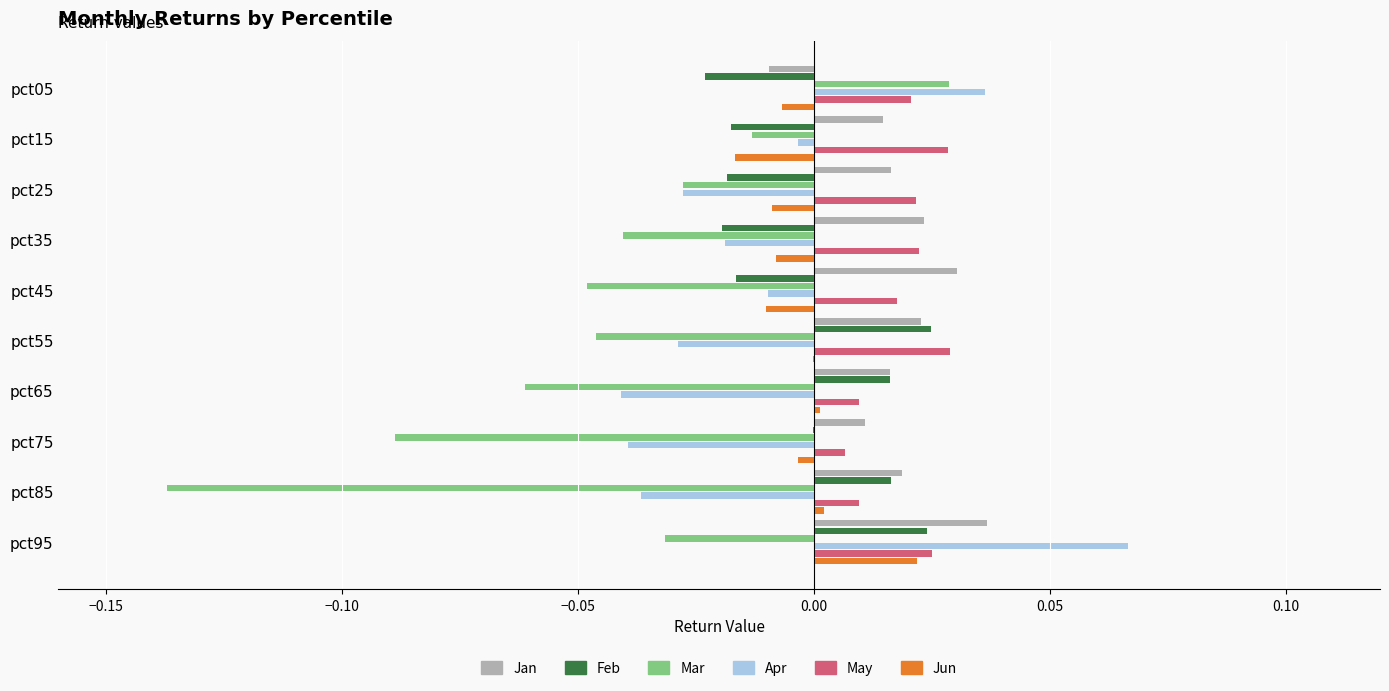

At which category is the sum across all series the highest?

pct95